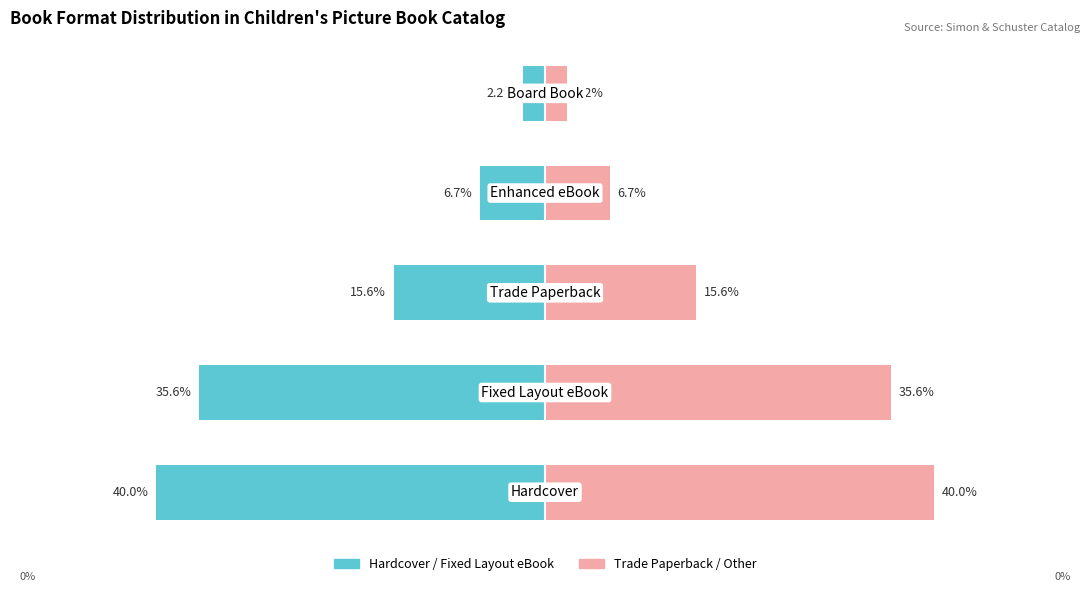

What is the value of the Trade Paperback / Other bar at the 5th from the left?

2.2